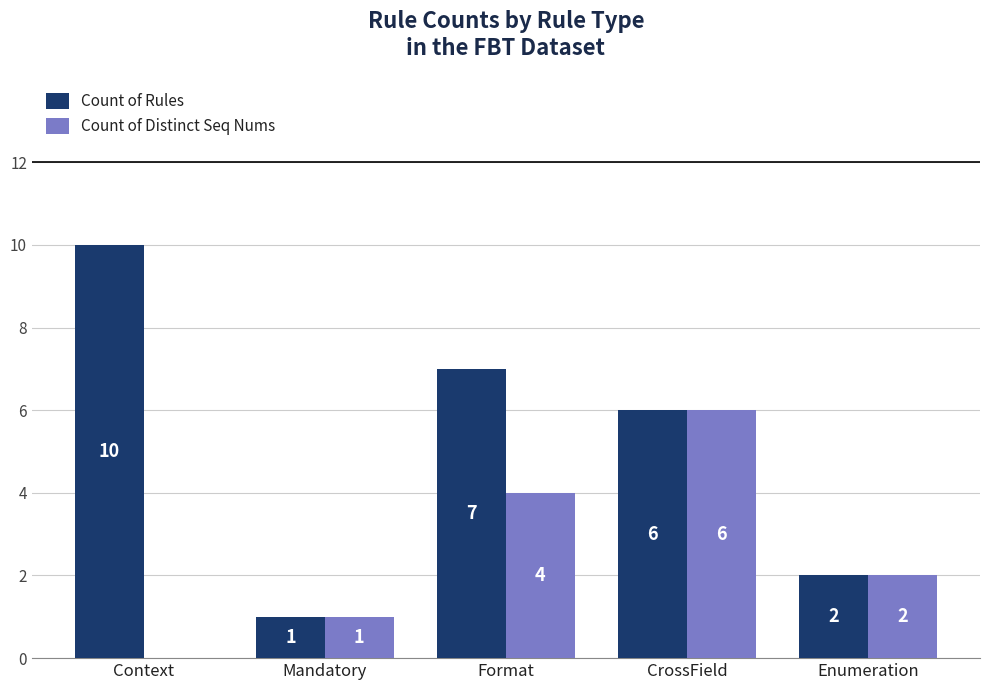

The value of Count of Distinct Seq Nums at Context is 3. True or false?

False